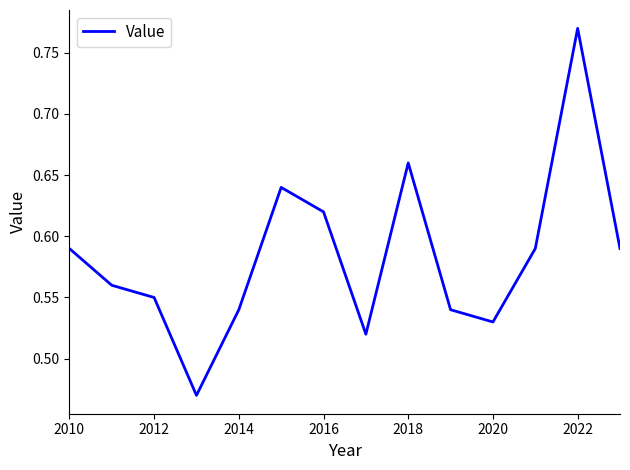

What is the difference between the maximum and minimum values?

0.3